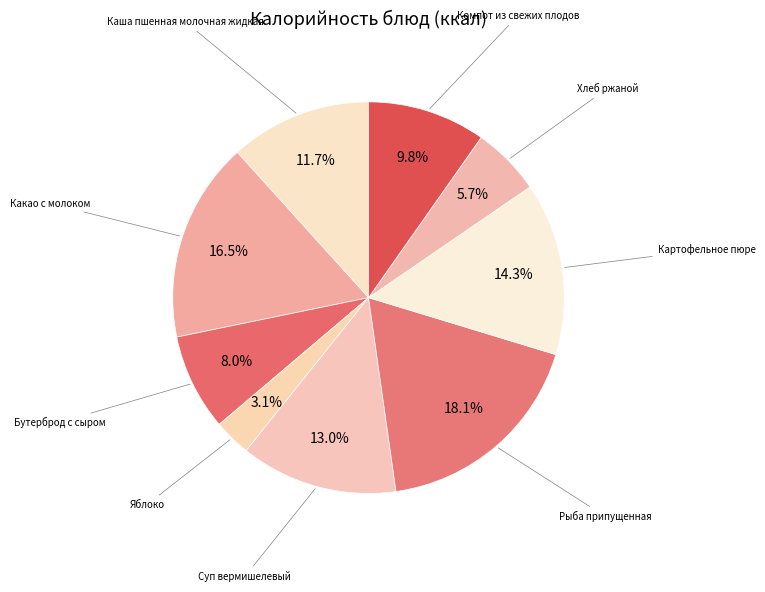

How many segments does this pie chart have?

9